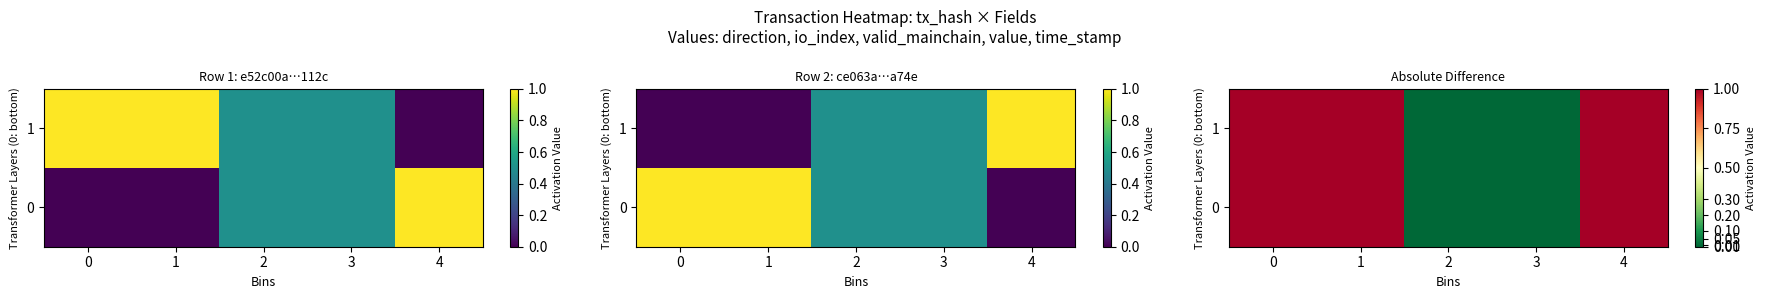

How many positive values does the 0 series have?

3